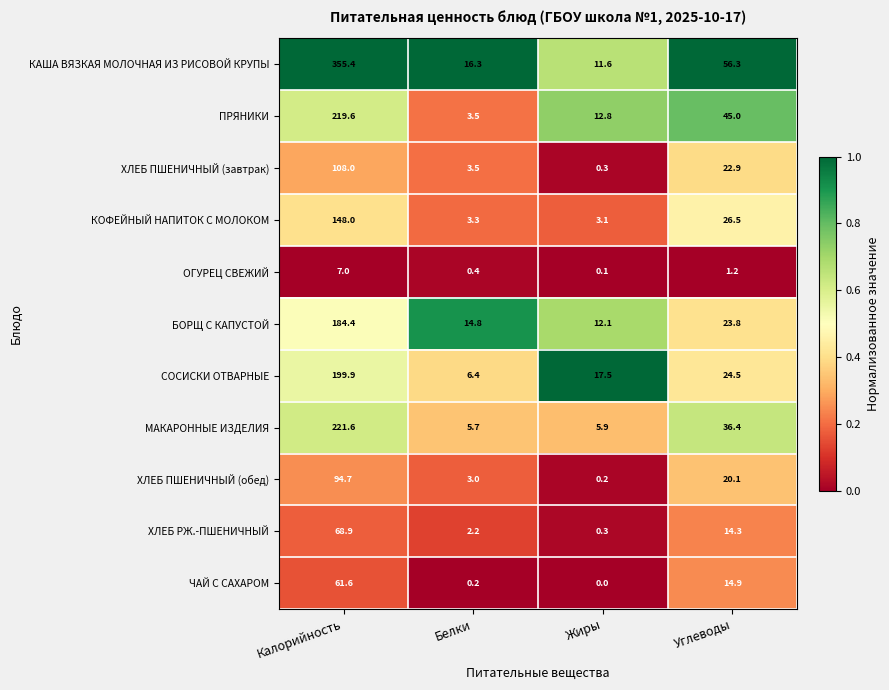

Which series has the widest spread of values?

КАША ВЯЗКАЯ МОЛОЧНАЯ ИЗ РИСОВОЙ КРУПЫ